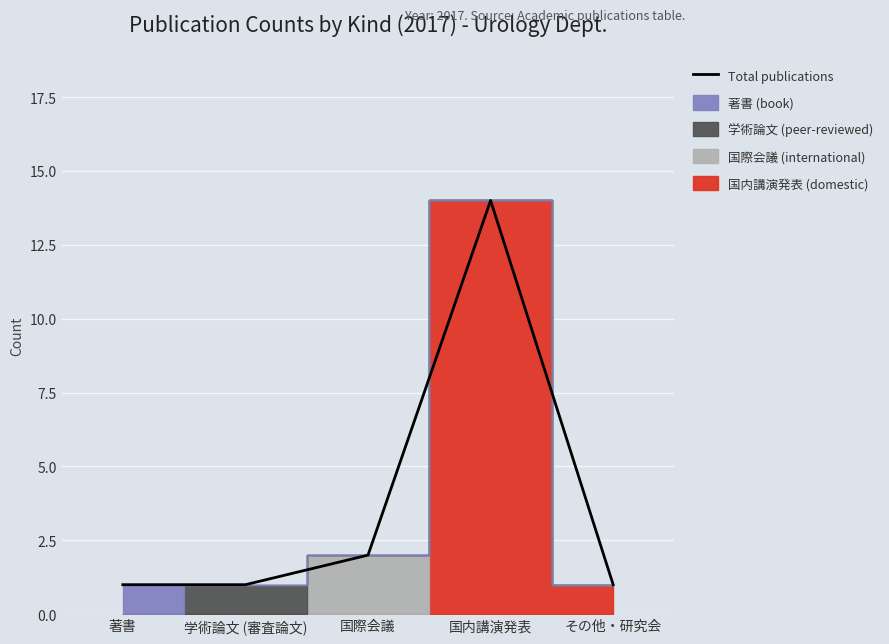

What is the greatest value displayed?

14